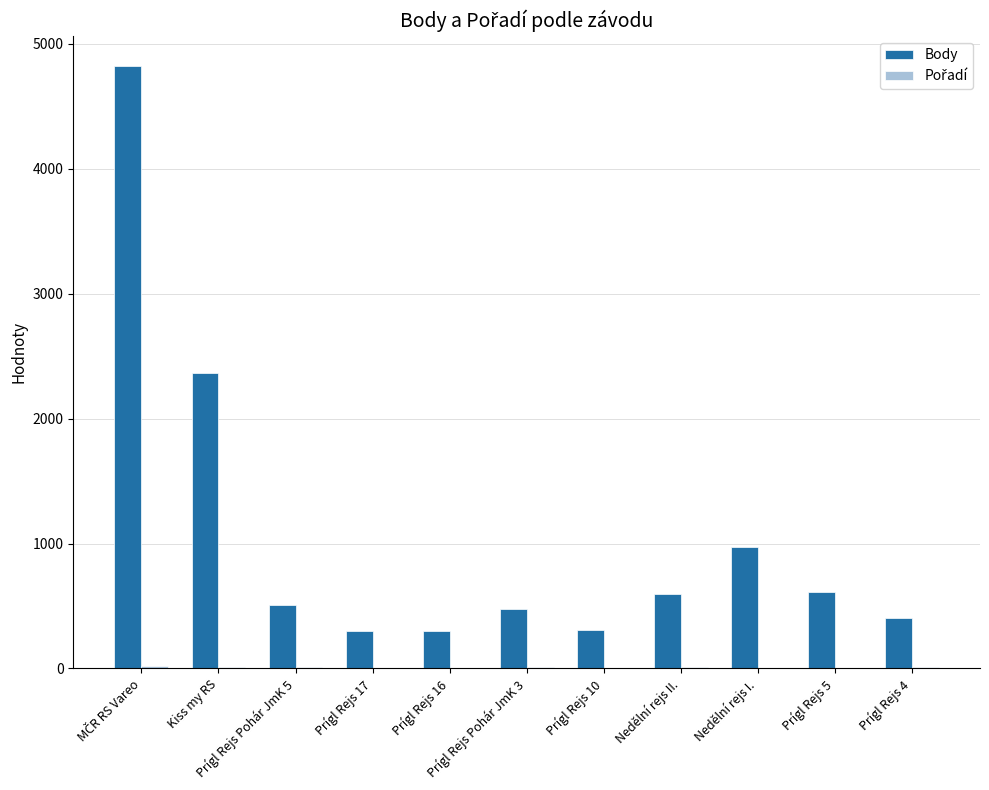

Are the bars grouped side by side (vs. stacked)?

Yes